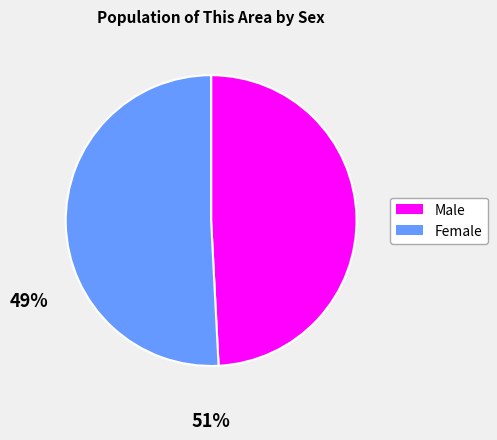

Rank the categories by value from highest to lowest.

Female, Male